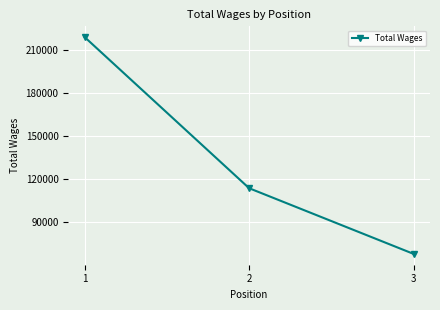

Reading right to left, what are all the values shown in this chart?

68171	113782	218711